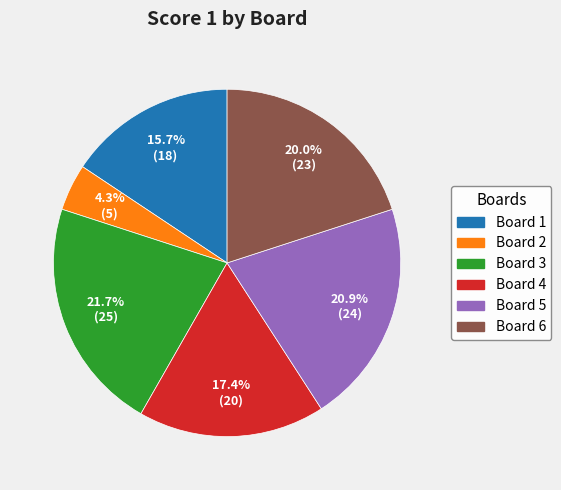

Is there a majority slice in this chart?

No